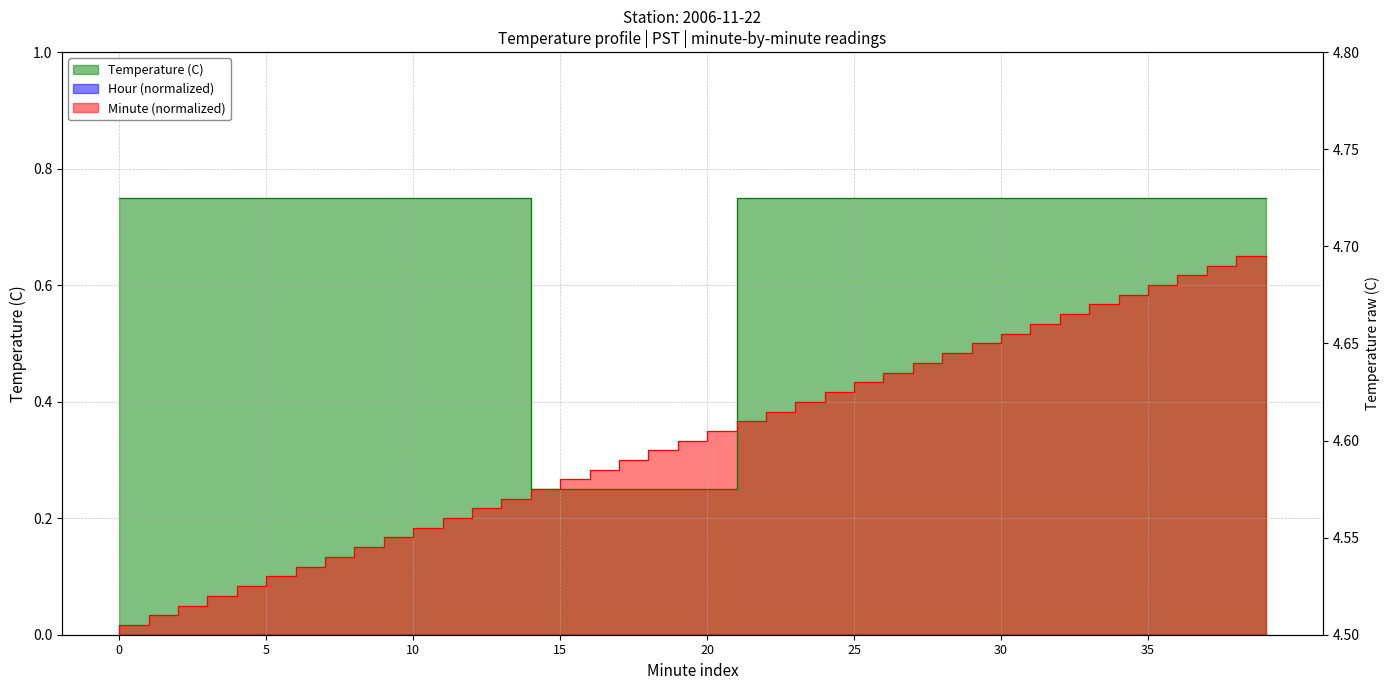

List the series in order of their peak value, highest first.

Temperature (C), Minute (normalized)